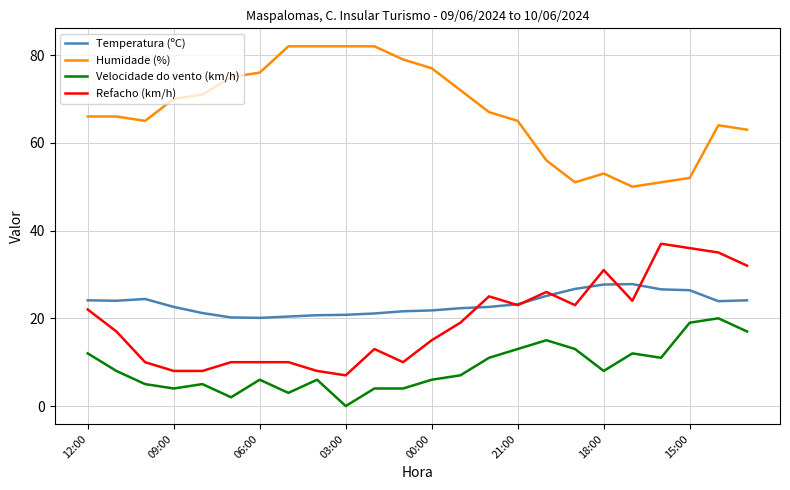

What is the greatest value displayed?

82.0